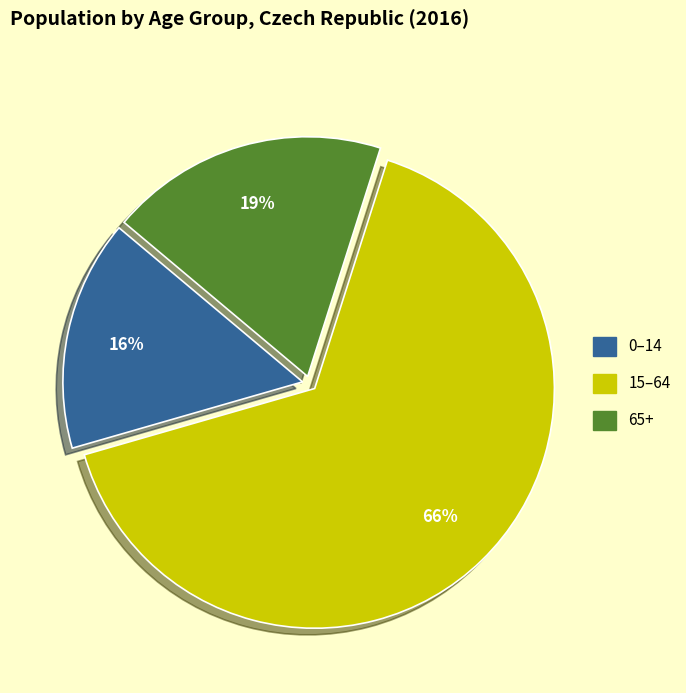

To the nearest percent, what is the average slice percentage?

33%